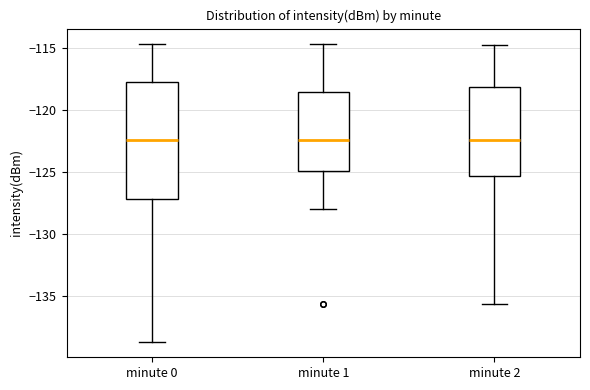

Reading left to right, transcribe this box plot: for each box, give where its median line is, the range the box spans, and where its two whiskers end, as read against the y-axis. The values are not printed on the chart, so give them approximately, as read against the axis.

minute 0: median -122.5, box -127.0 to -117.5, whiskers -139.0 to -114.5
minute 1: median -122.5, box -125.0 to -118.5, whiskers -128.0 to -114.5
minute 2: median -122.5, box -125.5 to -118.0, whiskers -135.5 to -114.5